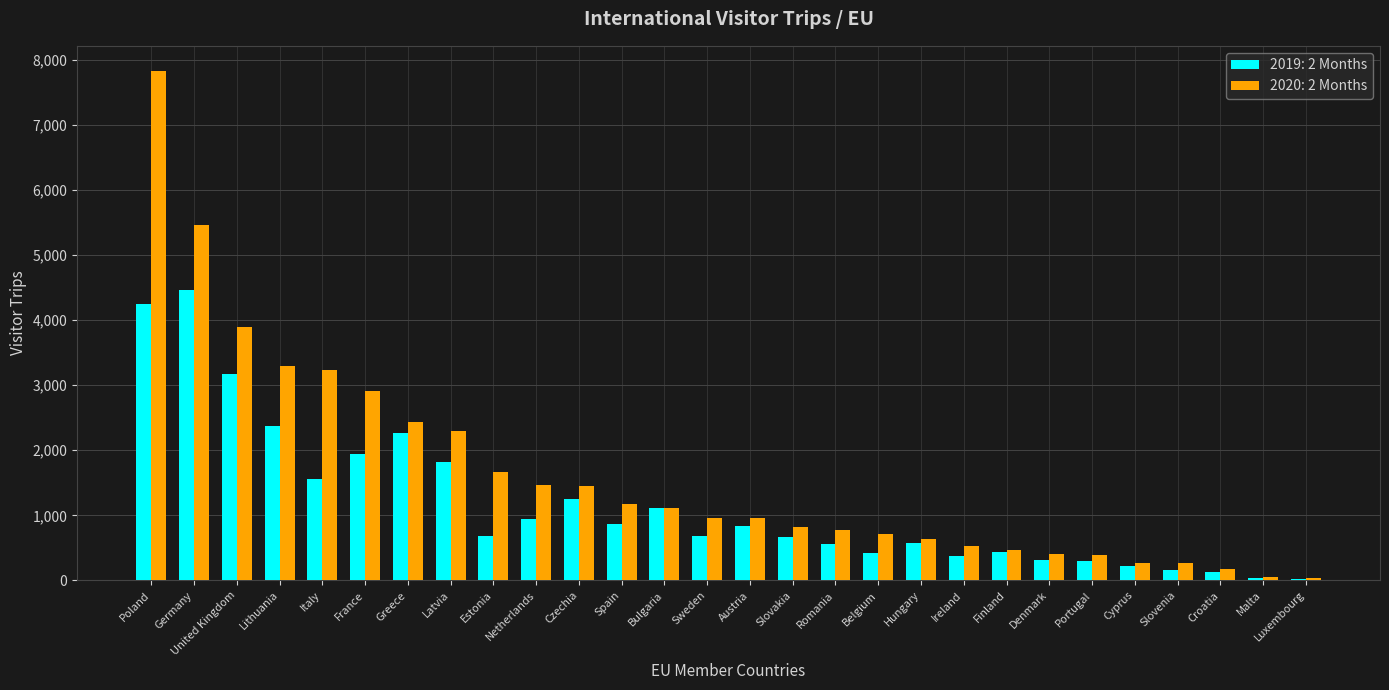

Which category has the highest value across all series?

Poland